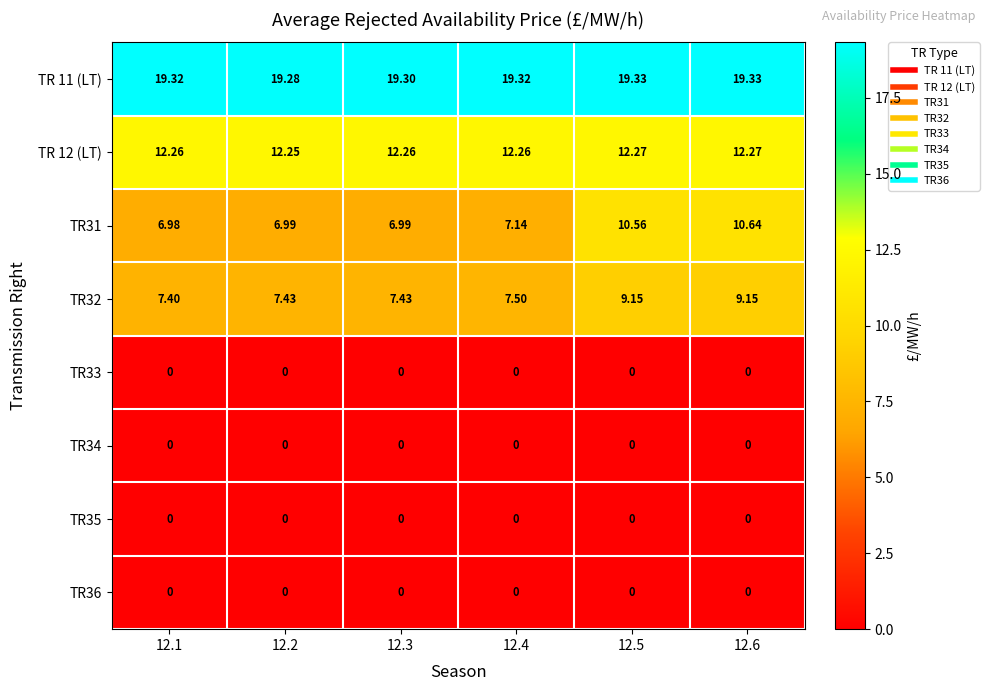

Reading left to right, what are all the values shown in this chart?

TR 11 (LT): 12.1=19.3	12.2=19.3	12.3=19.3	12.4=19.3	12.5=19.3	12.6=19.3
TR 12 (LT): 12.1=12.3	12.2=12.2	12.3=12.3	12.4=12.3	12.5=12.3	12.6=12.3
TR31: 12.1=7.0	12.2=7.0	12.3=7.0	12.4=7.1	12.5=10.6	12.6=10.6
TR32: 12.1=7.4	12.2=7.4	12.3=7.4	12.4=7.5	12.5=9.2	12.6=9.2
TR33: 12.1=0.0	12.2=0.0	12.3=0.0	12.4=0.0	12.5=0.0	12.6=0.0
TR34: 12.1=0.0	12.2=0.0	12.3=0.0	12.4=0.0	12.5=0.0	12.6=0.0
TR35: 12.1=0.0	12.2=0.0	12.3=0.0	12.4=0.0	12.5=0.0	12.6=0.0
TR36: 12.1=0.0	12.2=0.0	12.3=0.0	12.4=0.0	12.5=0.0	12.6=0.0